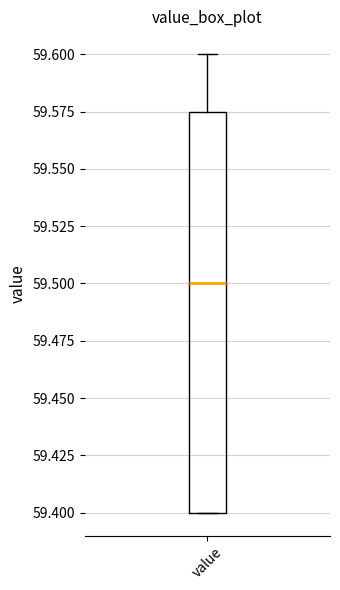

Read this box plot against the y-axis: the position of the median line, the range covered by the box, and the ends of both whiskers. The values are not printed on the chart, so give them approximately, as read against the axis.

median 59.500, box 59.400 to 59.575, whiskers 59.400 to 59.600